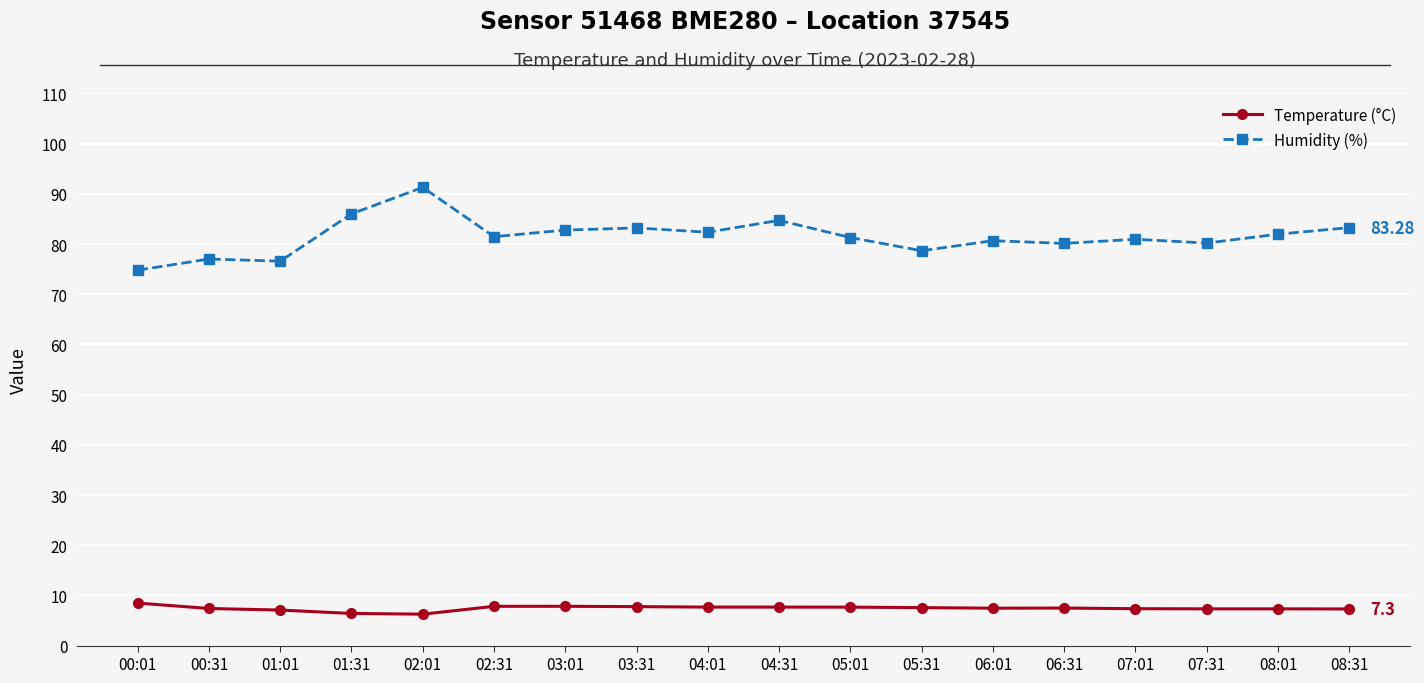

Rank the series by their maximum value, from lowest to highest.

Temperature (°C), Humidity (%)